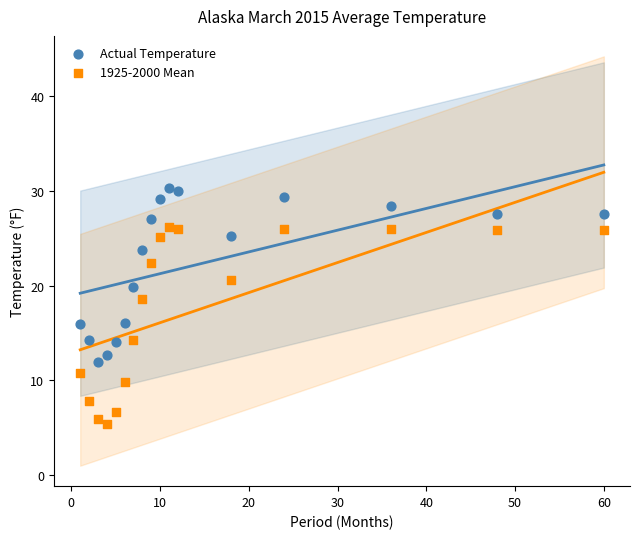

Which series reaches the minimum Y coordinate?

1925-2000 Mean